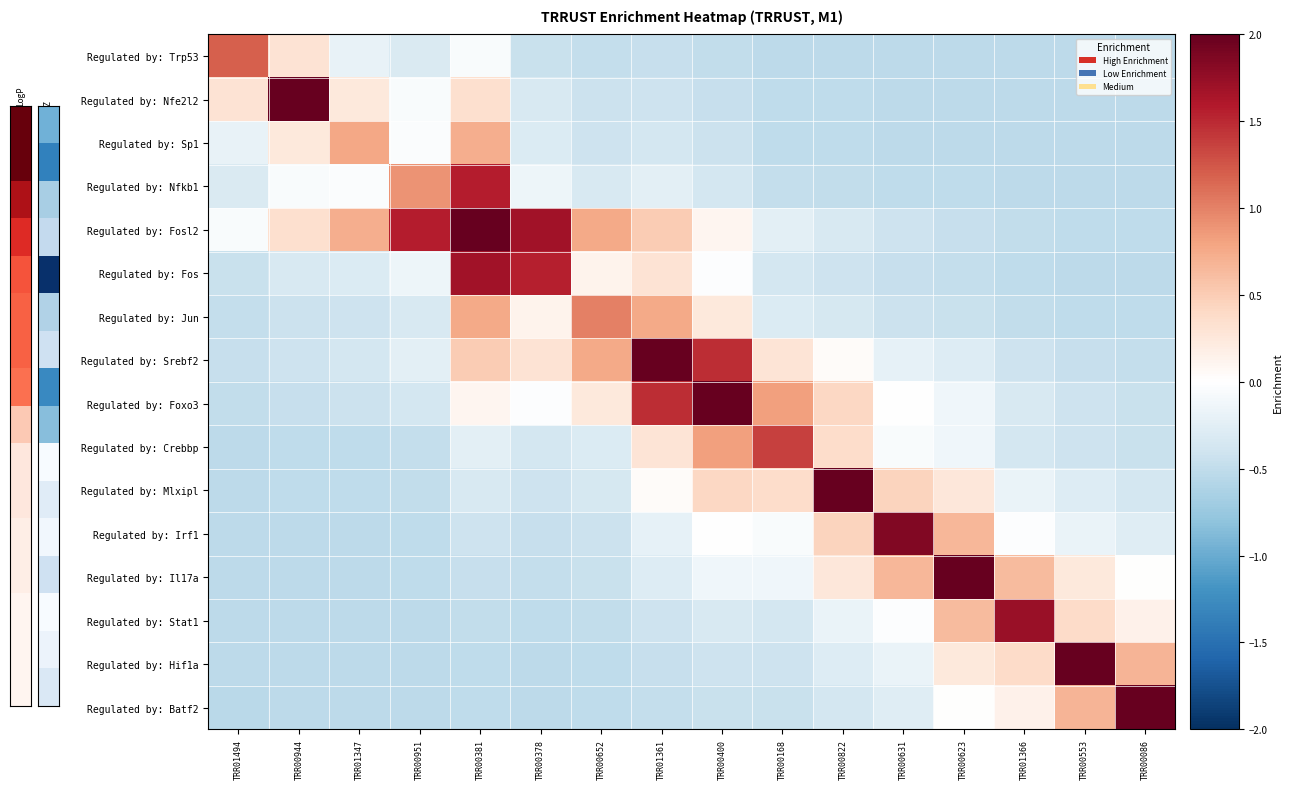

Which label corresponds to the largest value in the chart?

TRR00381